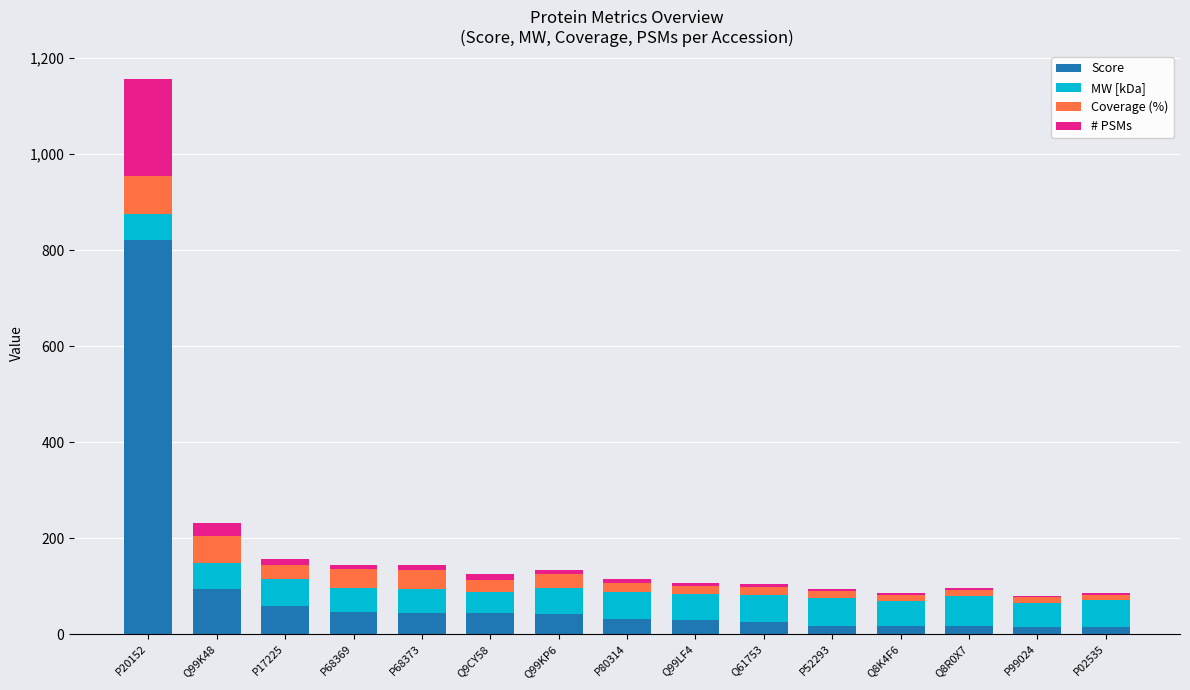

True or false: Score has a value of 17.3 at P52293.

True